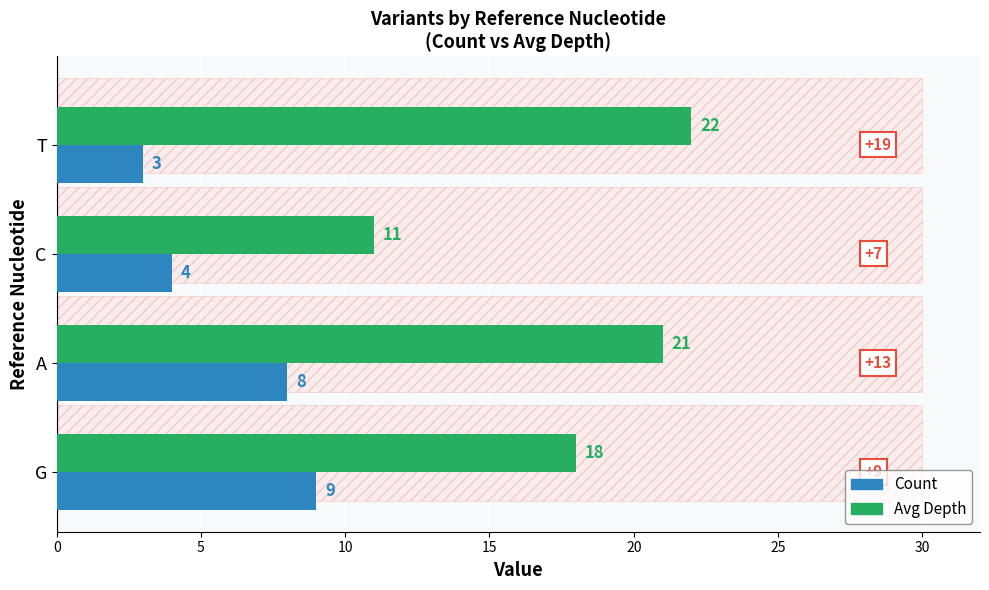

Which has a higher value, T or A?

T